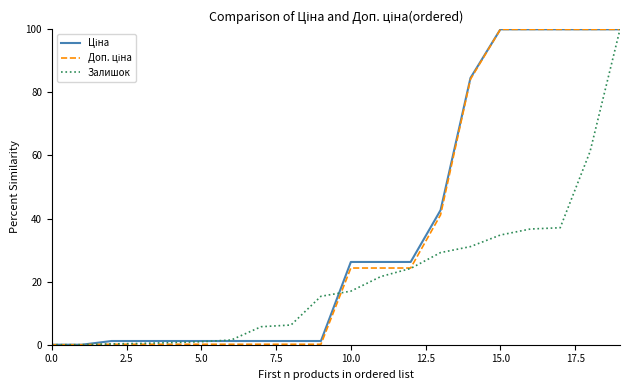

What is the highest value of the Залишок series?

100.0